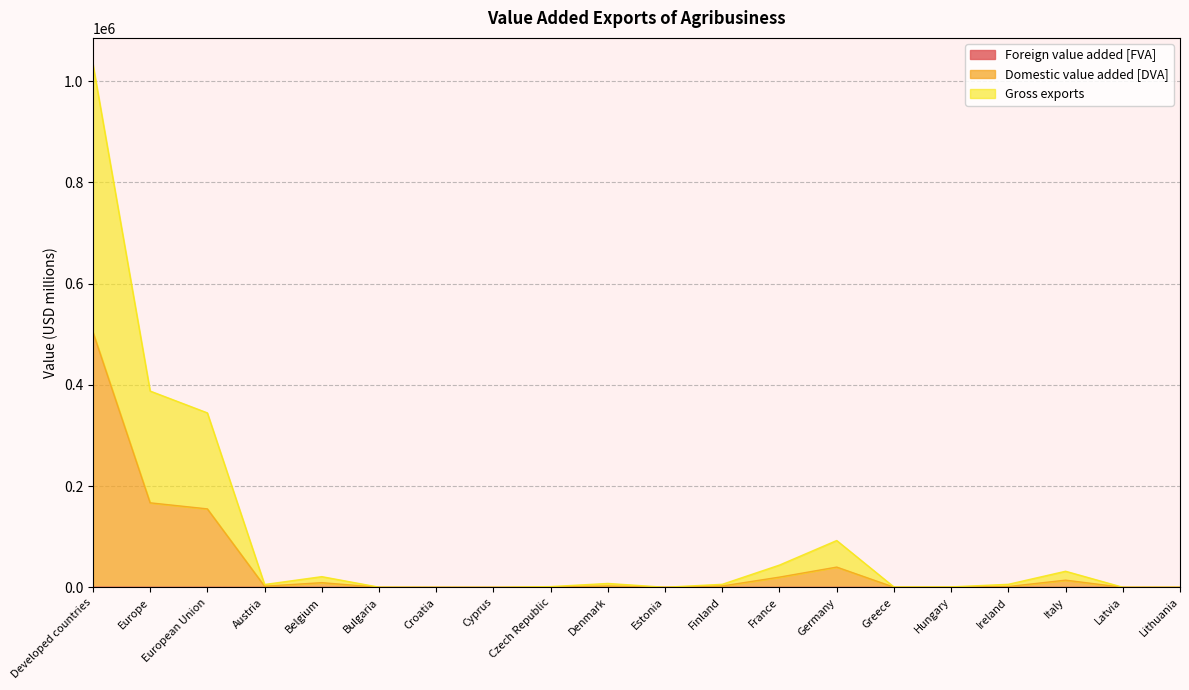

How many lines are shown in the chart?

3